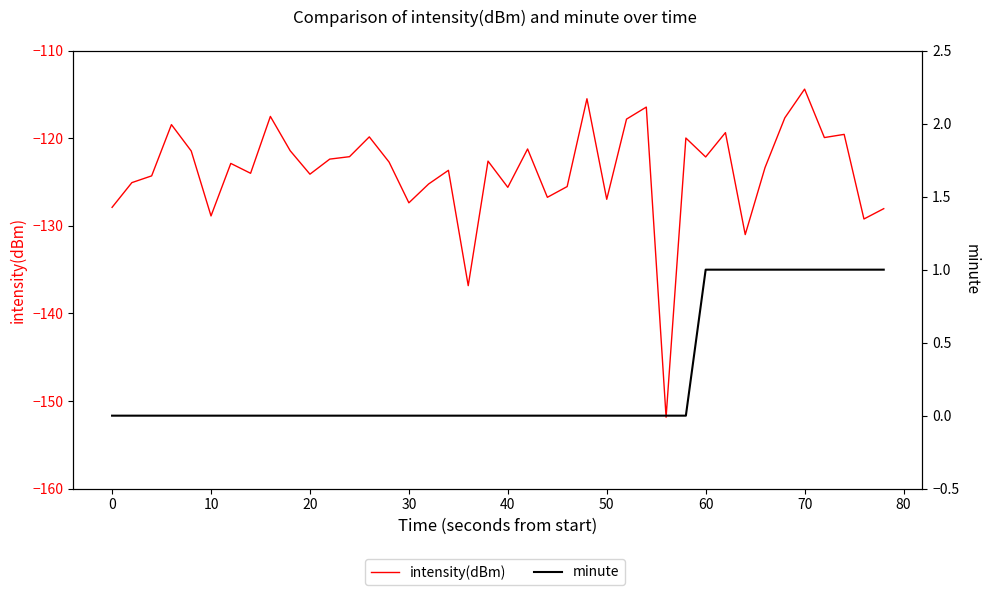

True or false: minute has more than 0 interior local peaks.

False